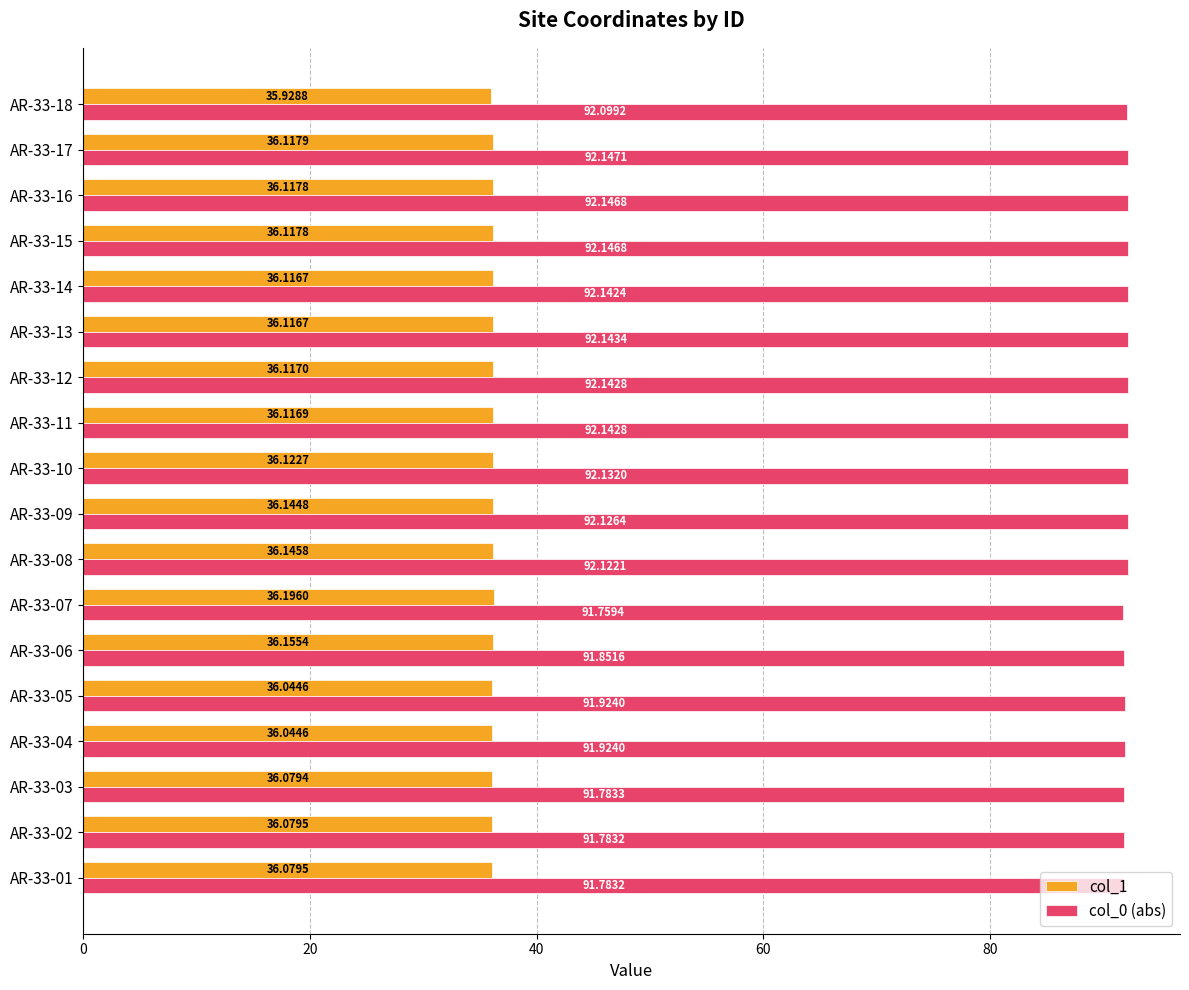

Which series has the widest spread of values?

col_0 (abs)